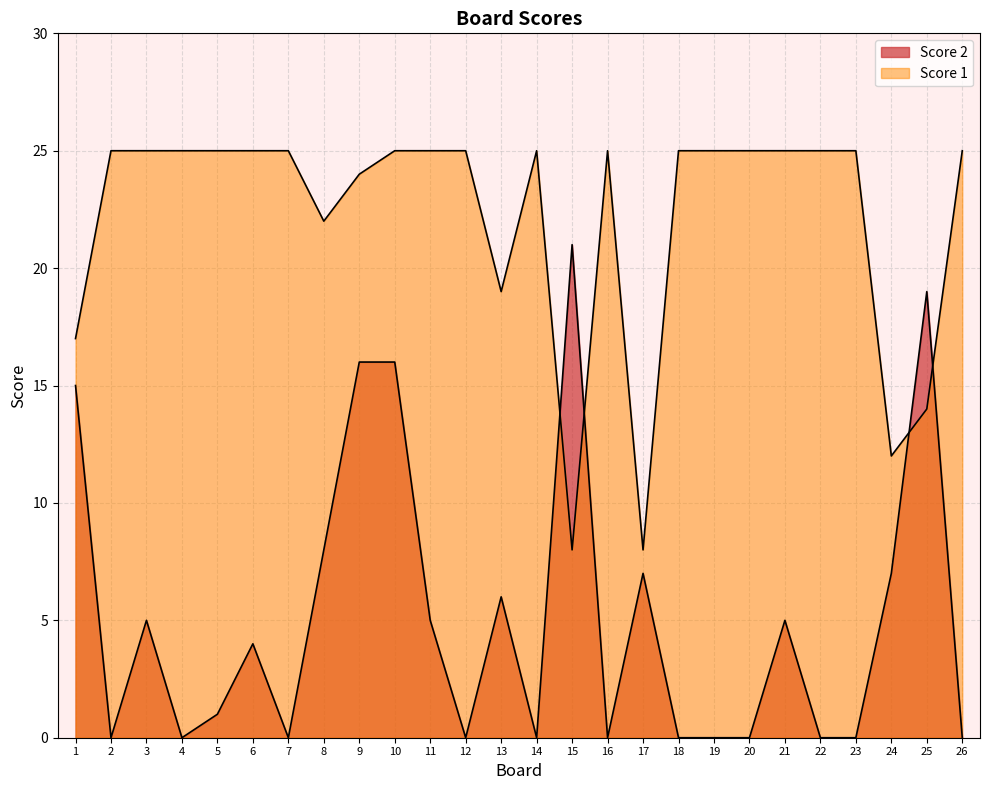

How many lines are shown in the chart?

2